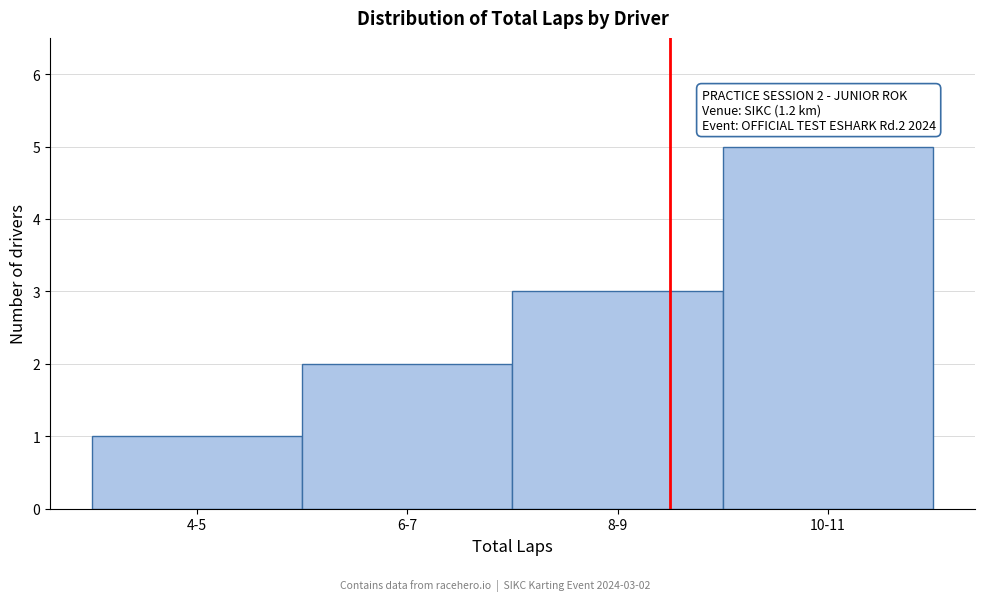

Reading left to right, what are all the values shown in this chart?

4-5=1	6-7=2	8-9=3	10-11=5